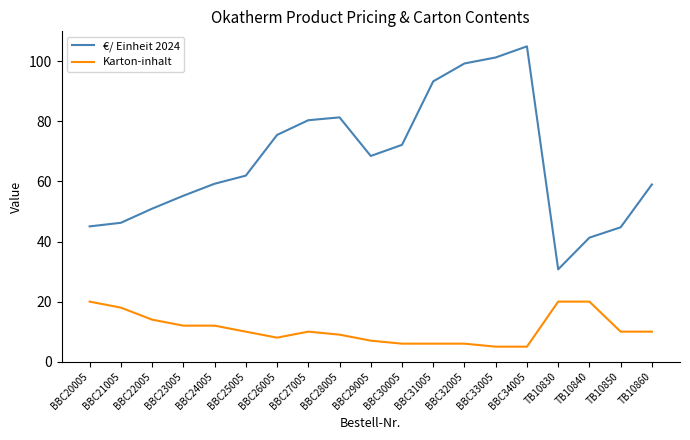

True or false: €/ Einheit 2024 and Karton-inhalt cross at least once.

False